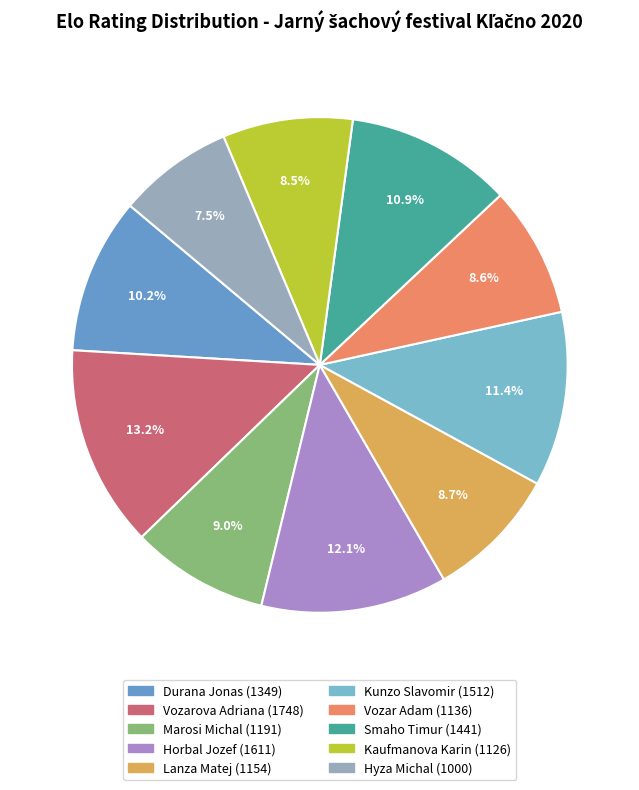

Does any single category account for the majority?

No